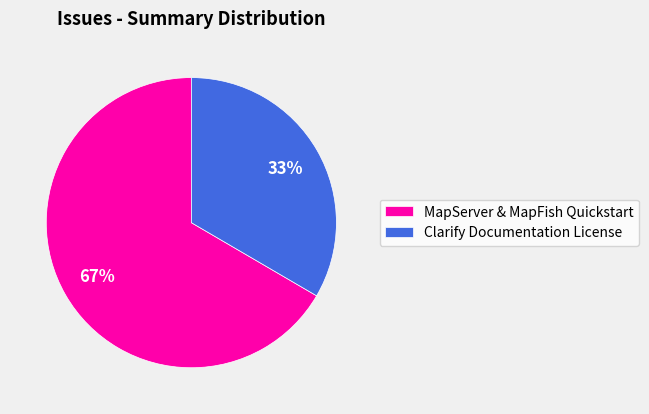

Count the number of slices in the pie.

2